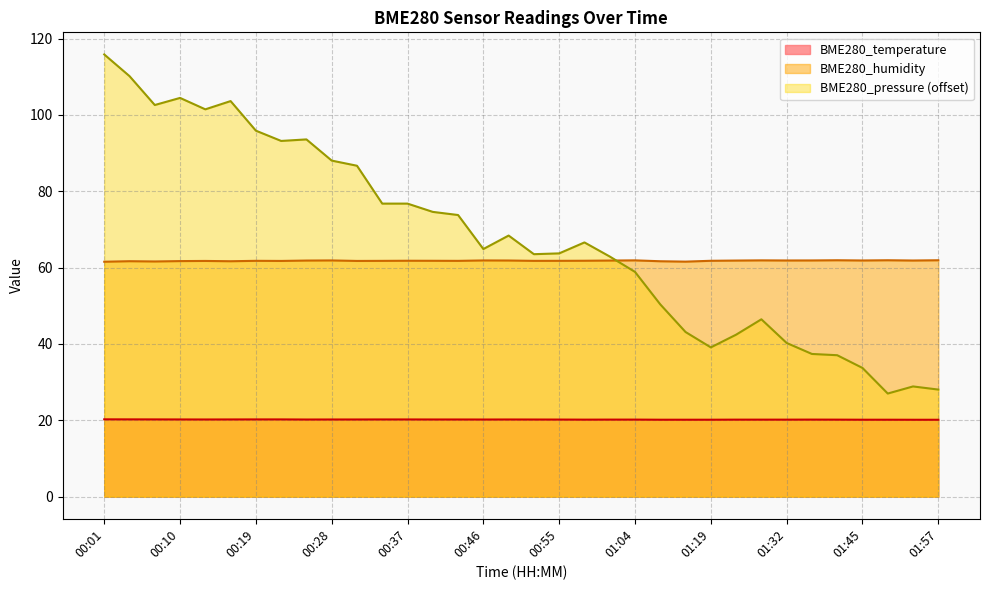

At which category does the chart reach its peak across all series?

00:01